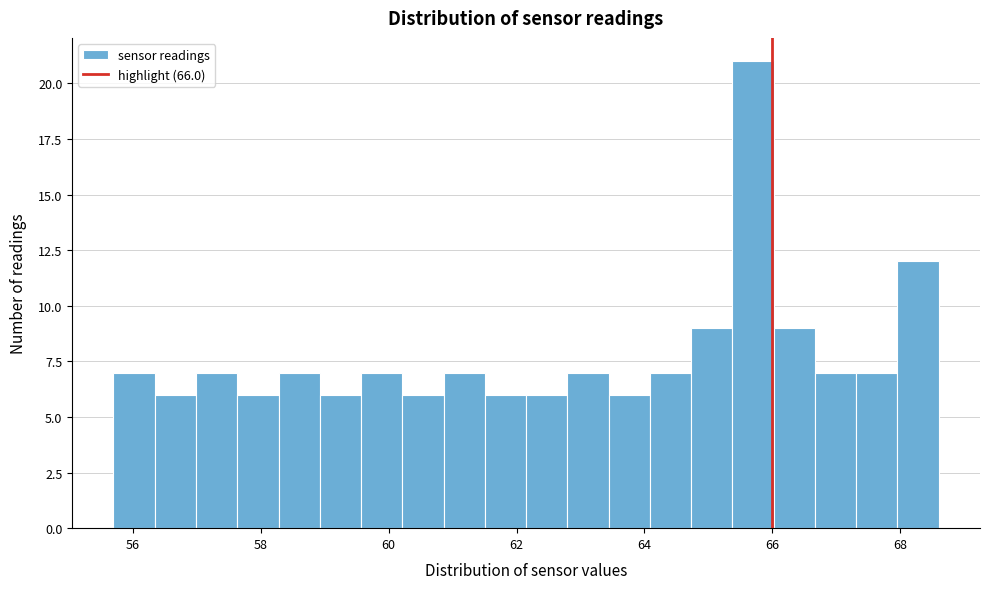

Read against the x-axis, roughly where is the centre of the tallest bar?

65.6